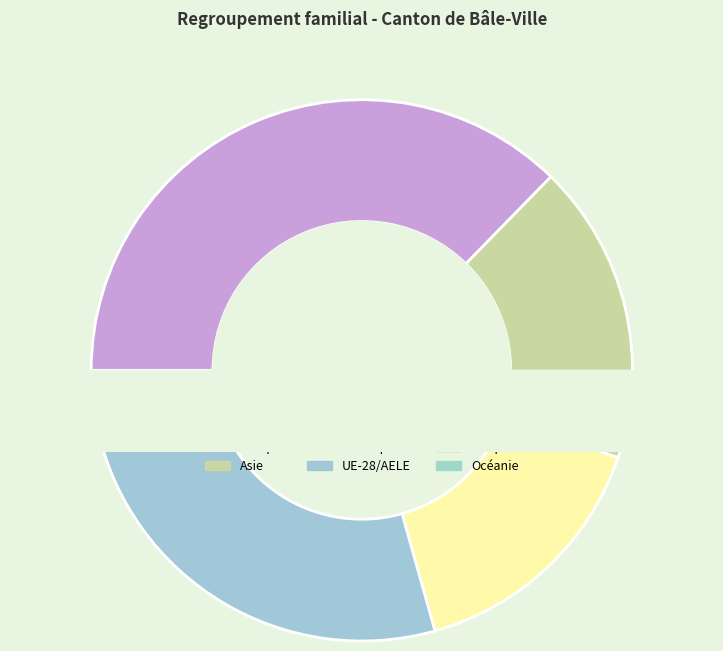

What is the smallest slice in the pie chart?

Océanie